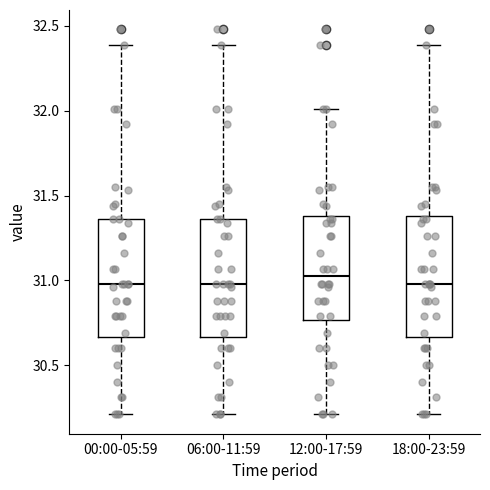

Where does the upper whisker of the box for 12:00-17:59 end on the y-axis? The values are not printed on the chart, so give them approximately, as read against the axis.

32.00